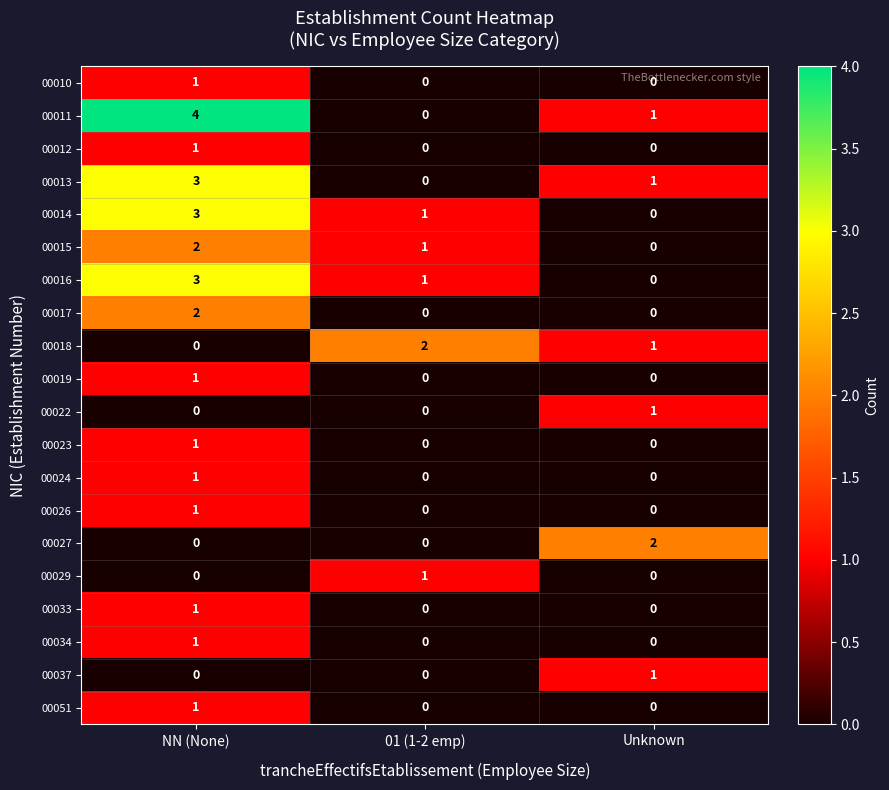

At which category does the chart reach its peak across all series?

NN (None)